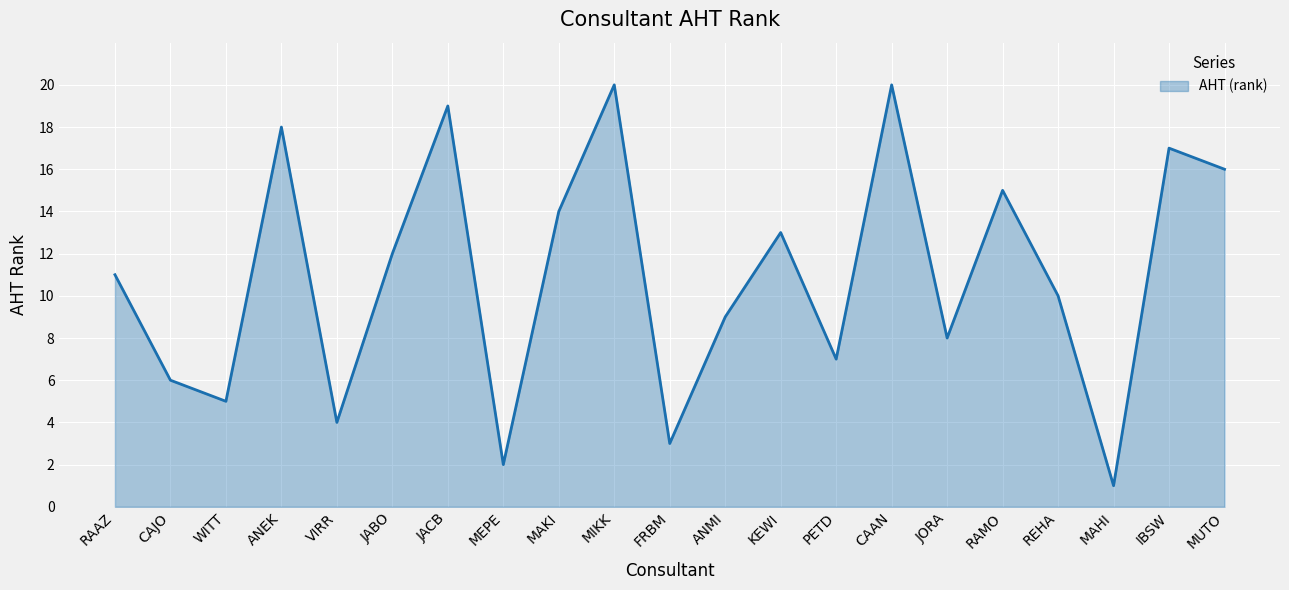

At which category does the chart reach its minimum across all series?

MAHI